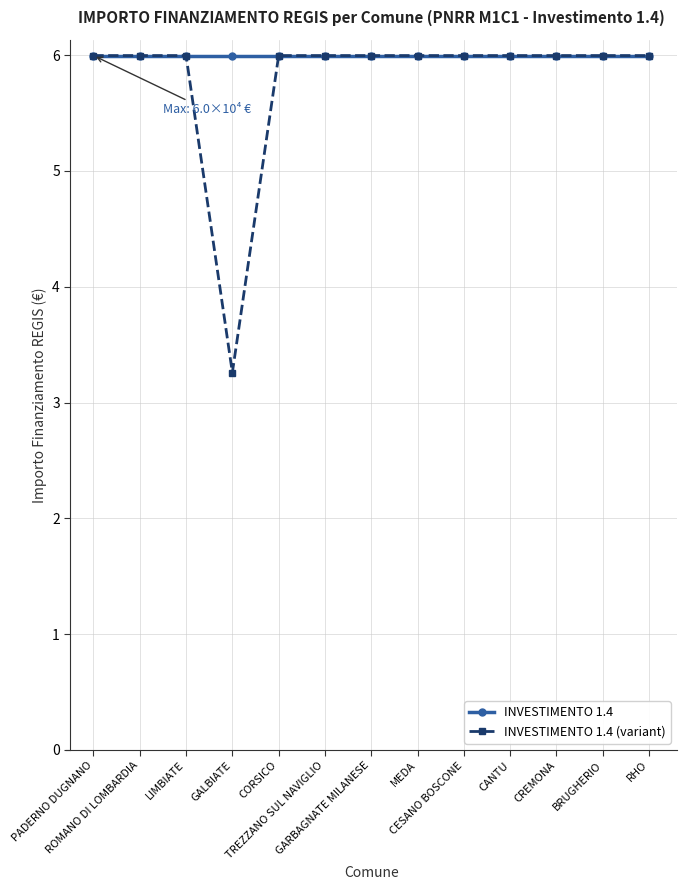

Reading right to left, transcribe all the data shown in this chart.

INVESTIMENTO 1.4: 6.0	6.0	6.0	6.0	6.0	6.0	6.0	6.0	6.0	6.0	6.0	6.0	6.0
INVESTIMENTO 1.4 (variant): 6.0	6.0	6.0	6.0	6.0	6.0	6.0	6.0	6.0	3.3	6.0	6.0	6.0